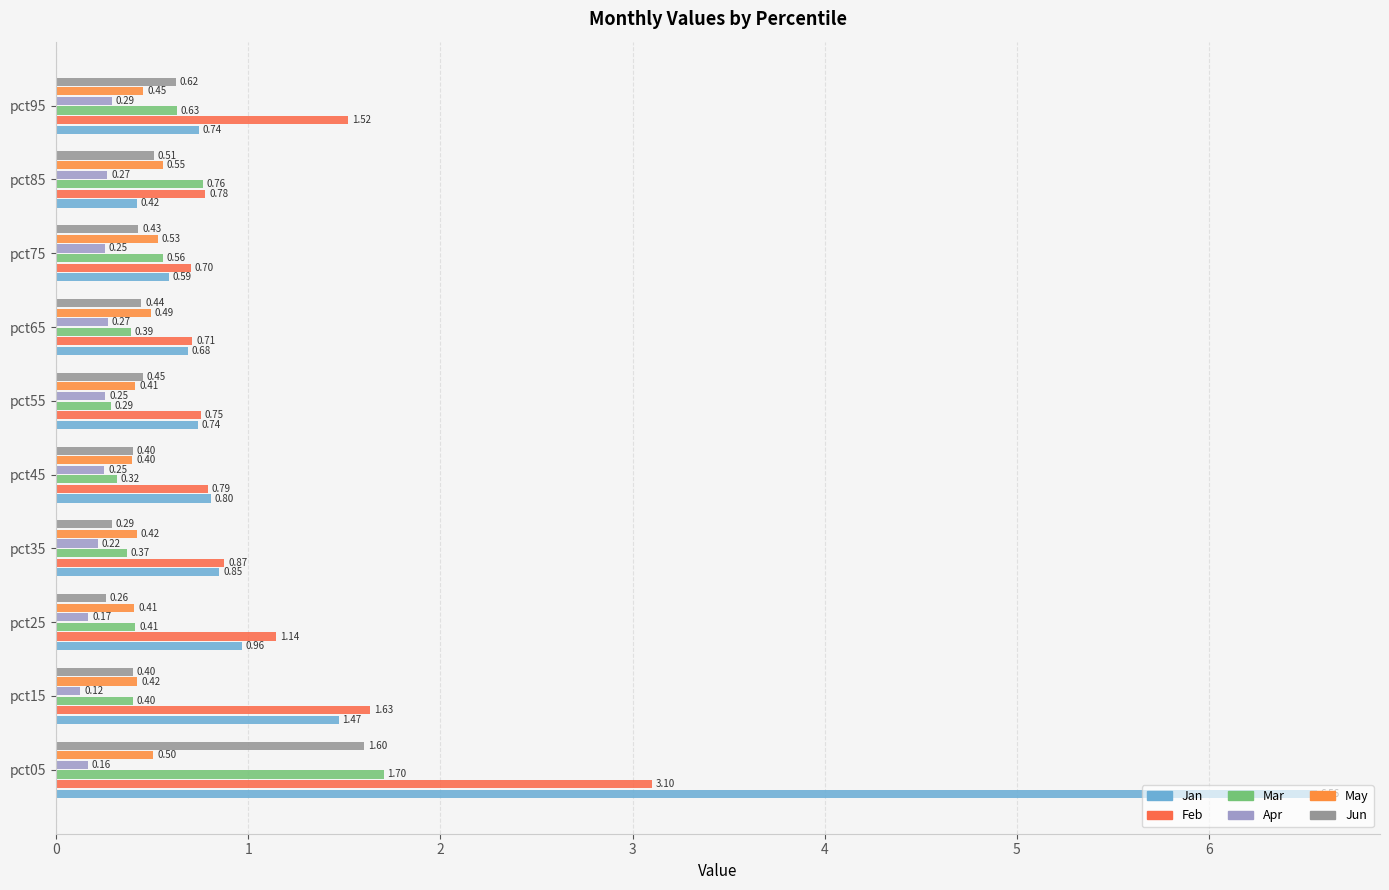

What is the average value of the Feb series?

1.2